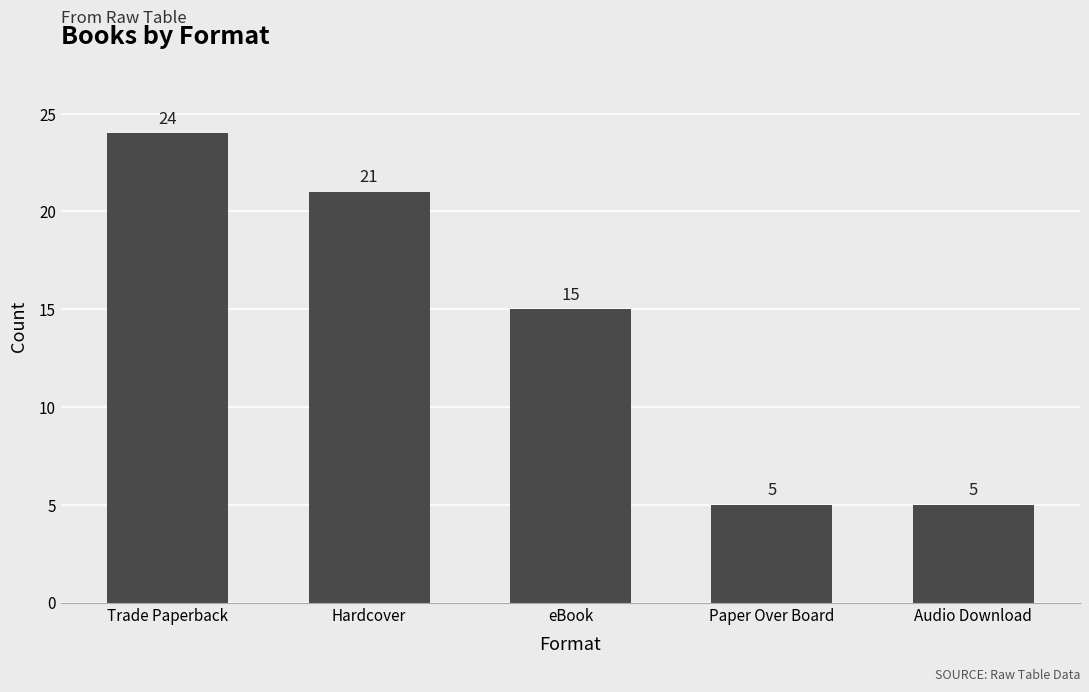

What is the approximate value at Hardcover, to the nearest 5?

20